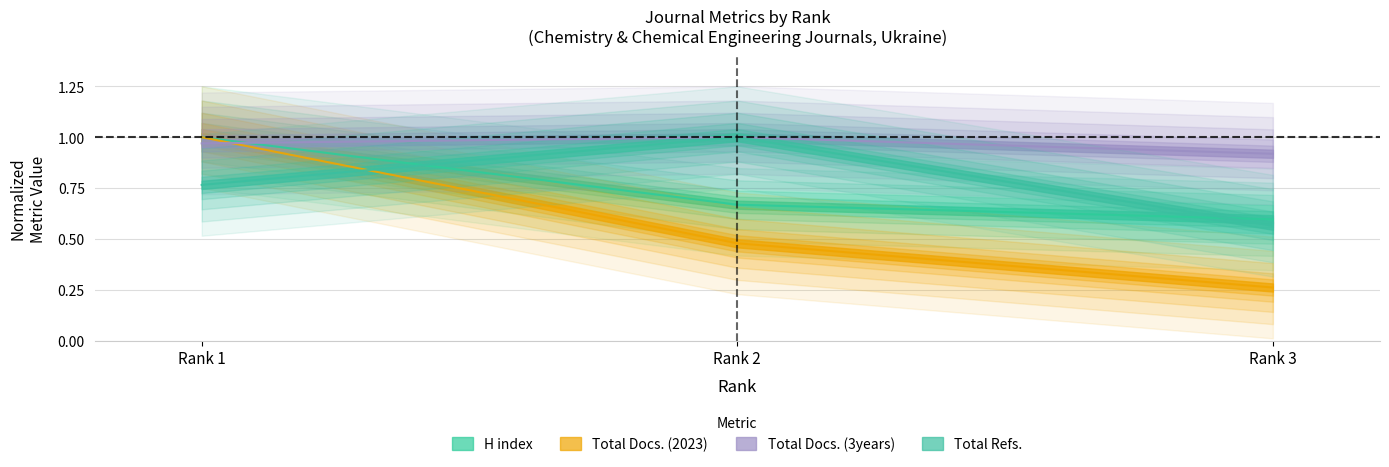

At which label is Total Docs. (3years) closest to 0?

Rank 3